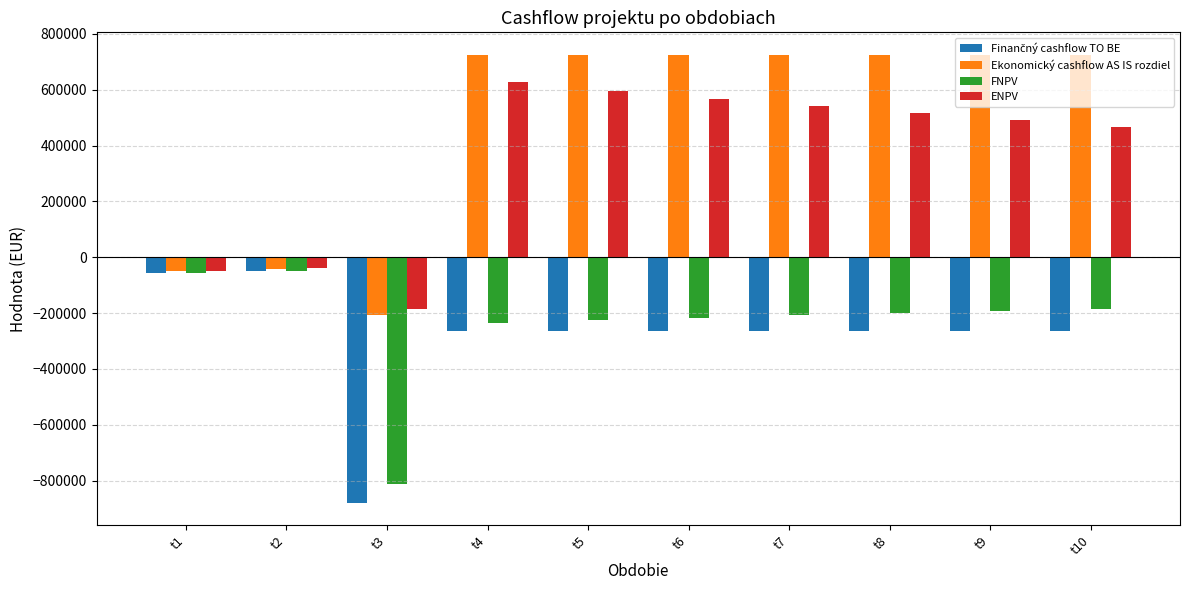

How many bars are there in each group?

4